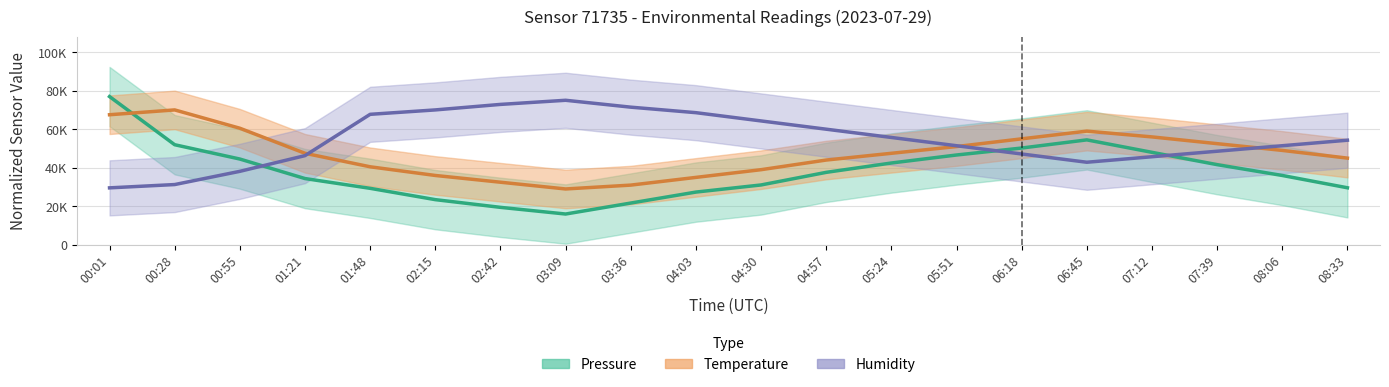

What is the difference between the Humidity values at 00:55 and 04:57?

21857.1